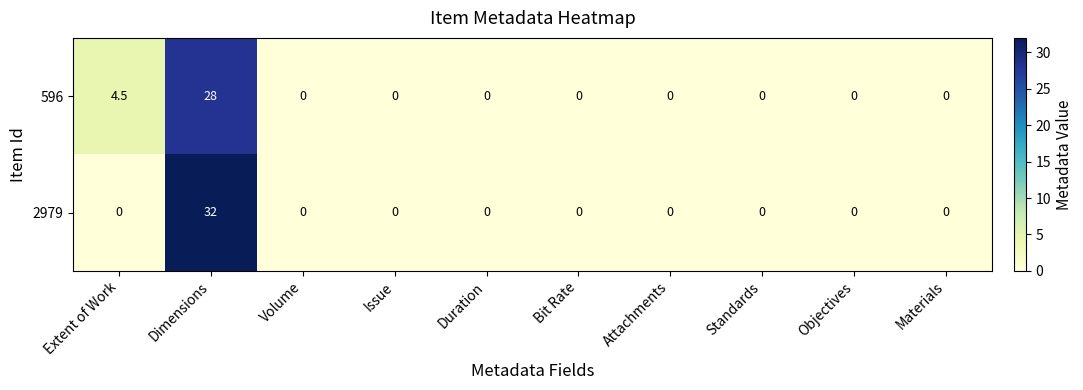

At which category does the chart reach its peak across all series?

Dimensions